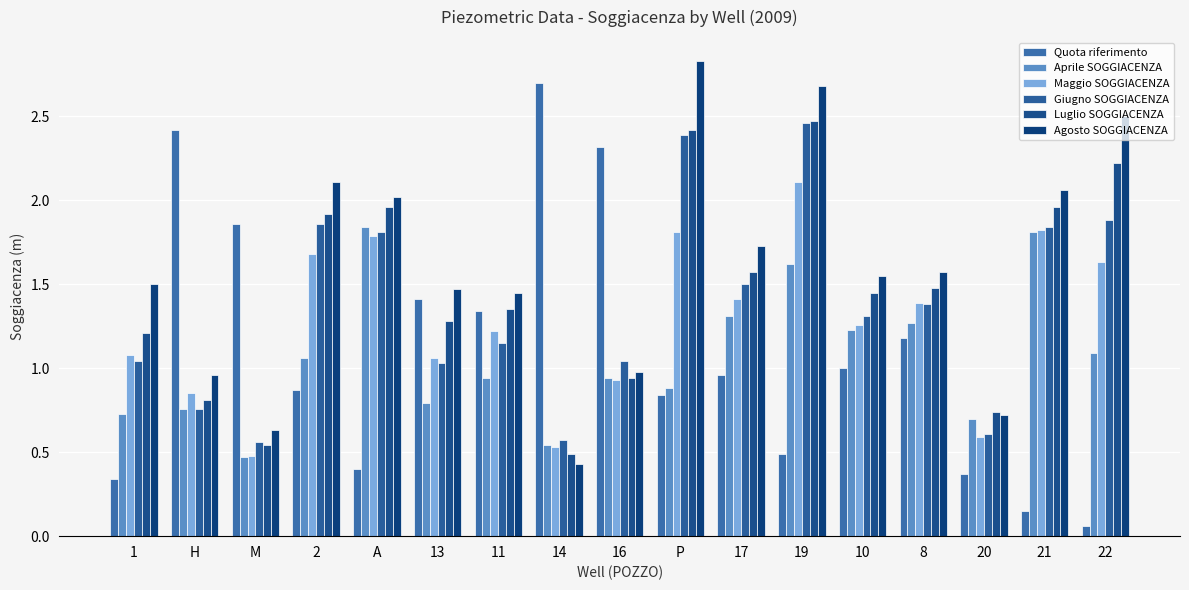

Is it true that Maggio SOGGIACENZA equals 1.1 at 1?

True